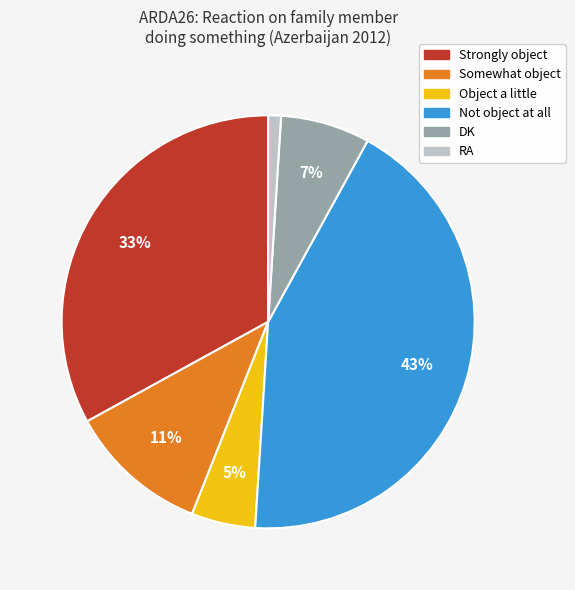

Do Strongly object and Not object at all together represent more than half of the pie?

Yes